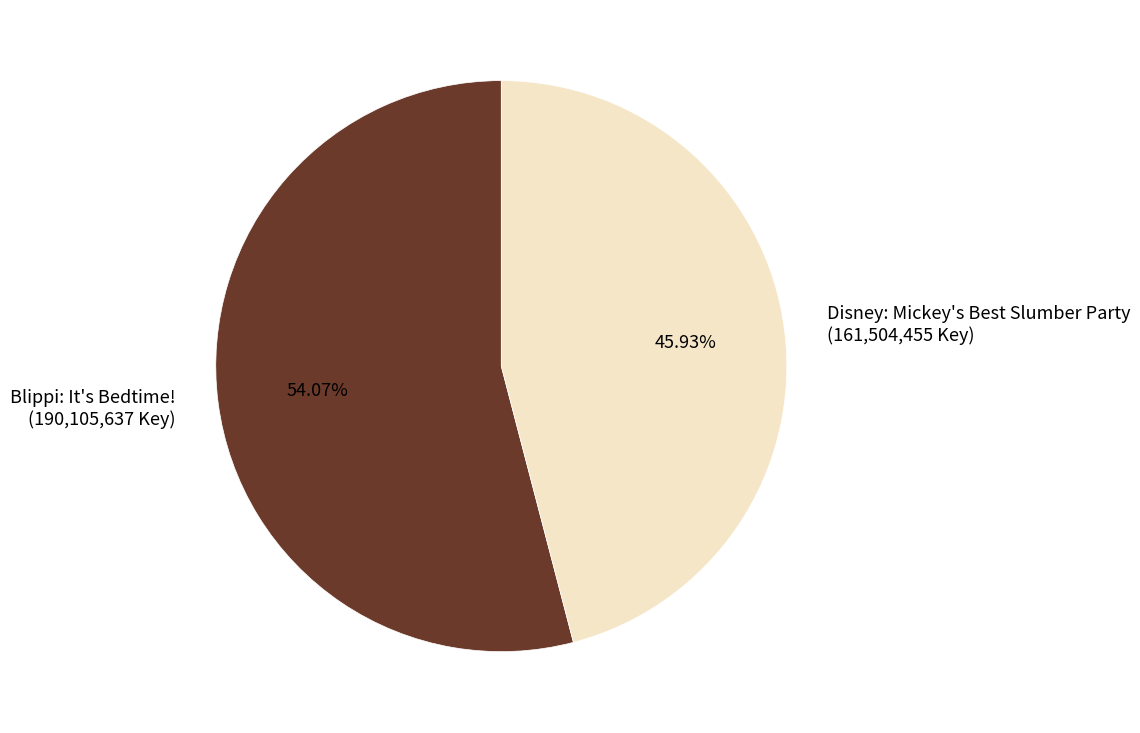

To the nearest percent, what is the difference between the Disney: Mickey's Best Slumber Party and Blippi: It's Bedtime! slice percentages?

8%